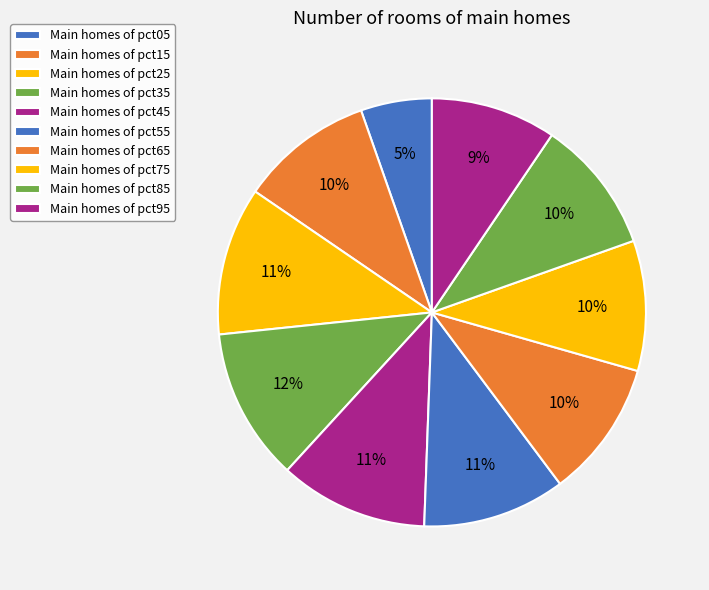

How many segments does this pie chart have?

10